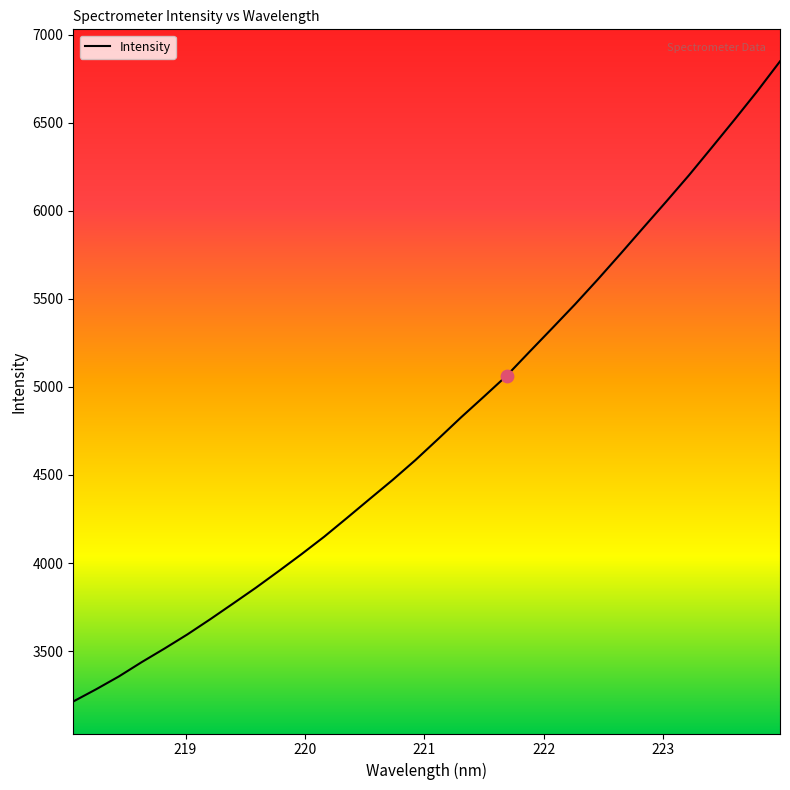

What is the maximum value shown in the chart?

6848.9